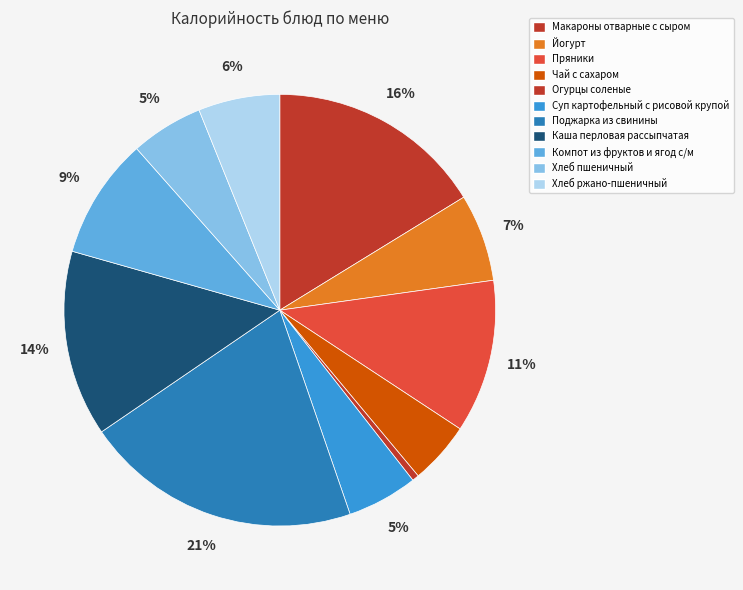

To the nearest percent, what is the combined percentage of Пряники and Поджарка из свинины?

32%